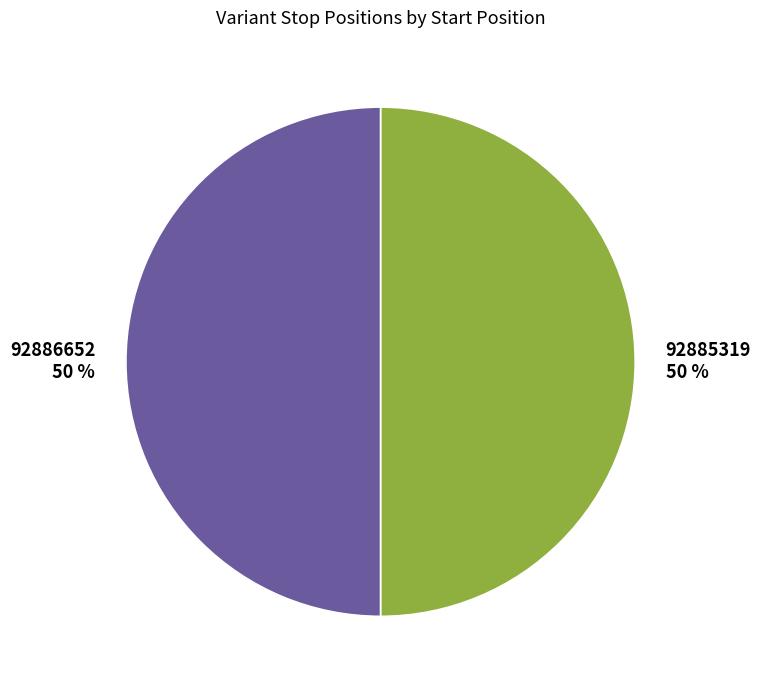

To the nearest percent, what is the average slice percentage?

50%